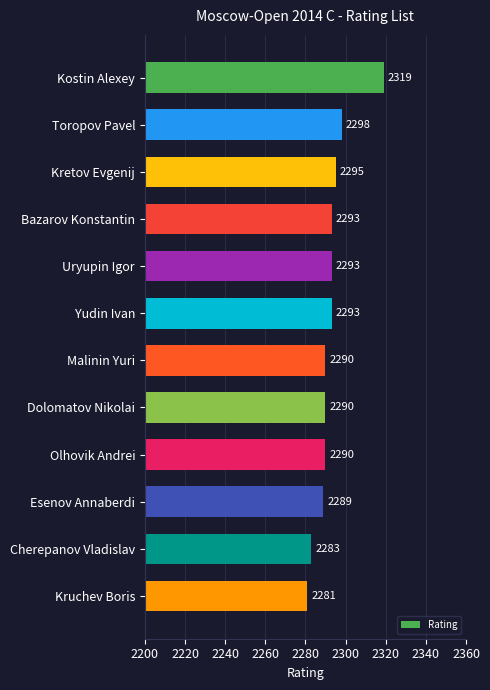

How many categories are shown in the chart?

12